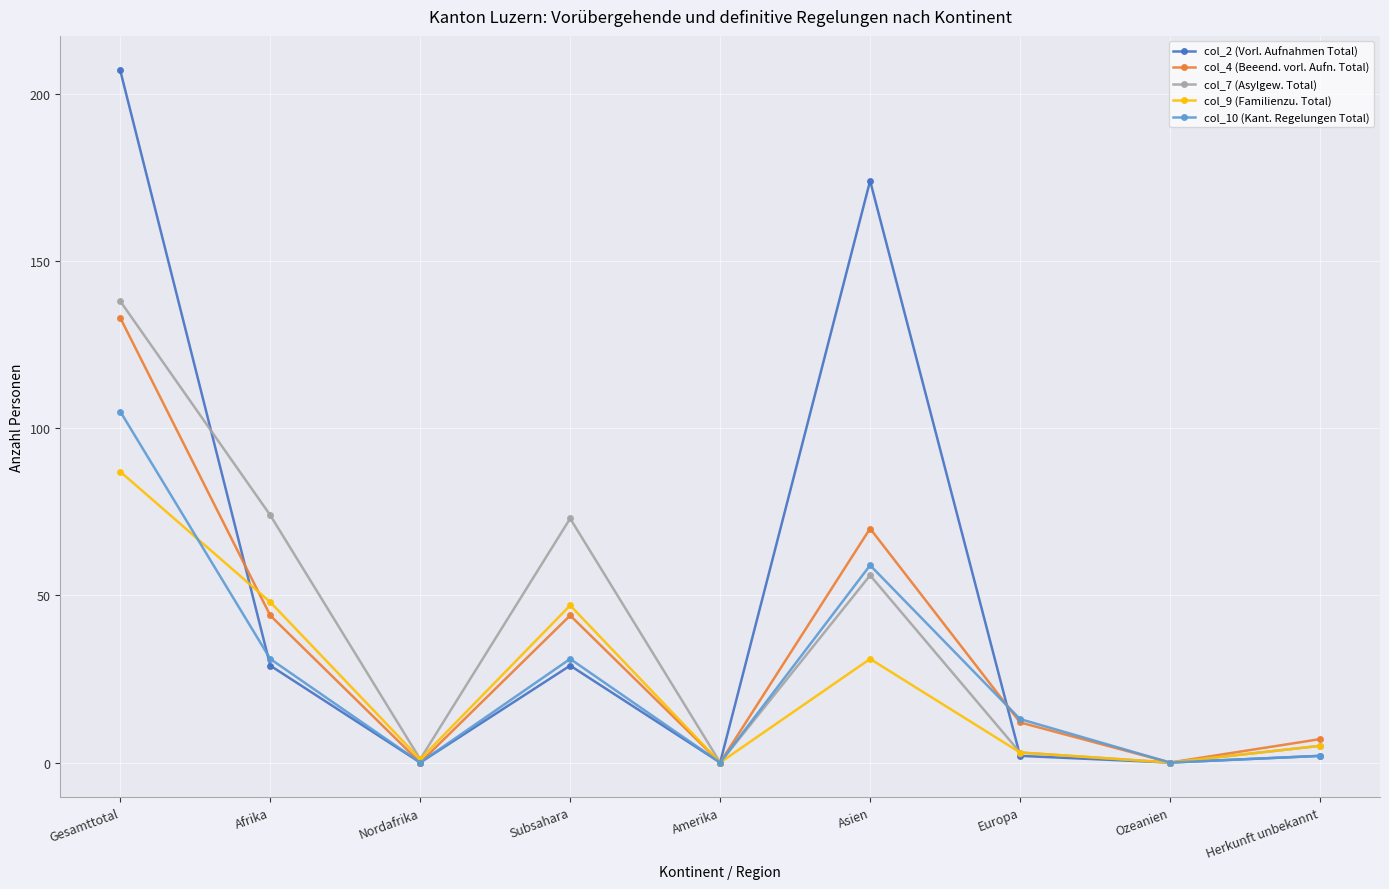

What position from the right is Amerika?

5